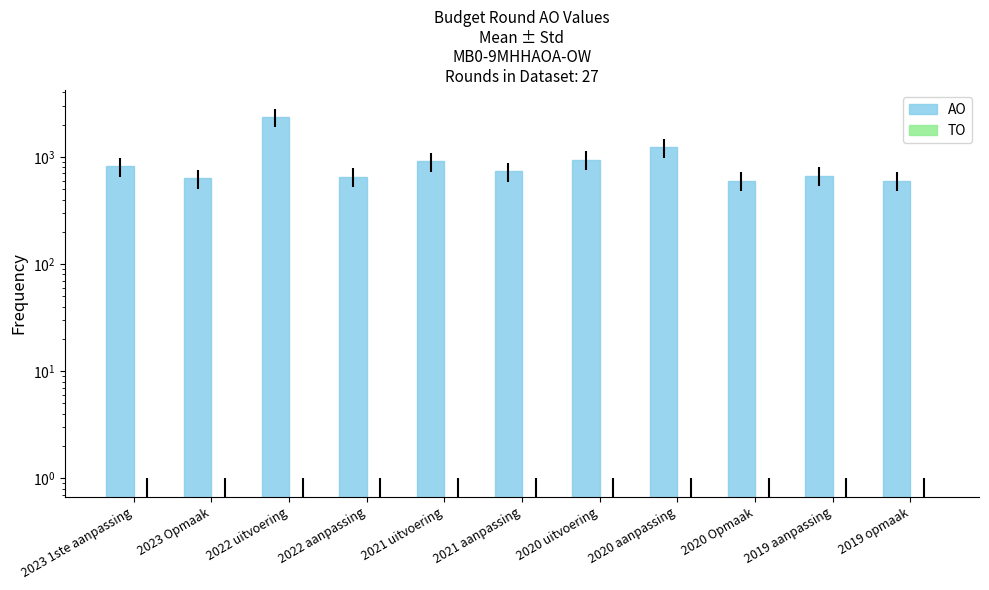

Is the value of TO at 2020 Opmaak greater than the value of AO at 2021 aanpassing?

No